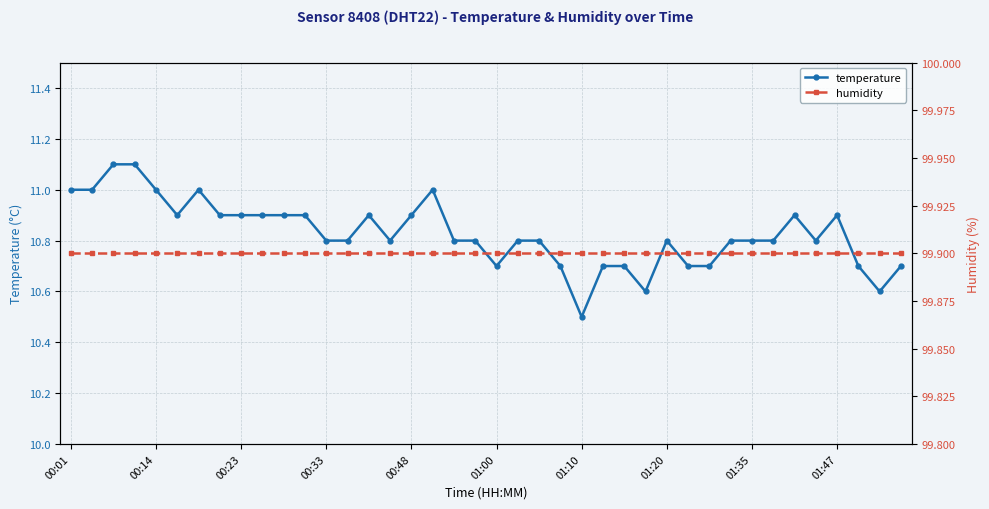

Where is temperature nearest to the value 10?

01:10